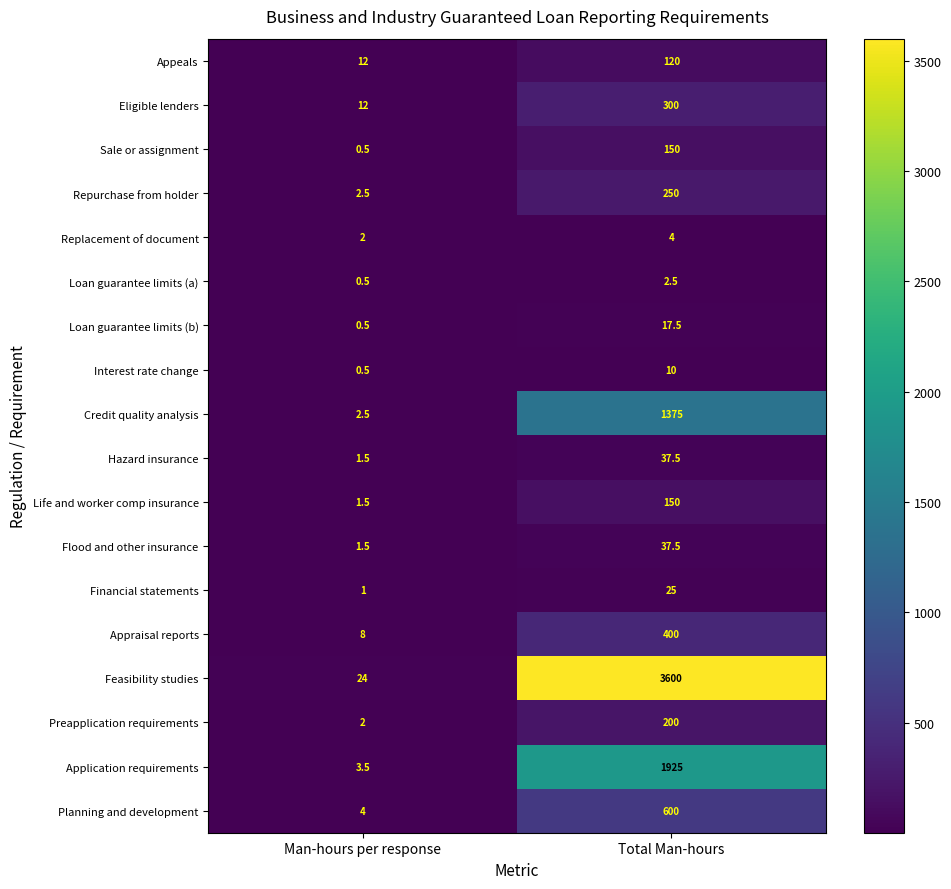

At which category is the sum across all series the highest?

Total Man-hours